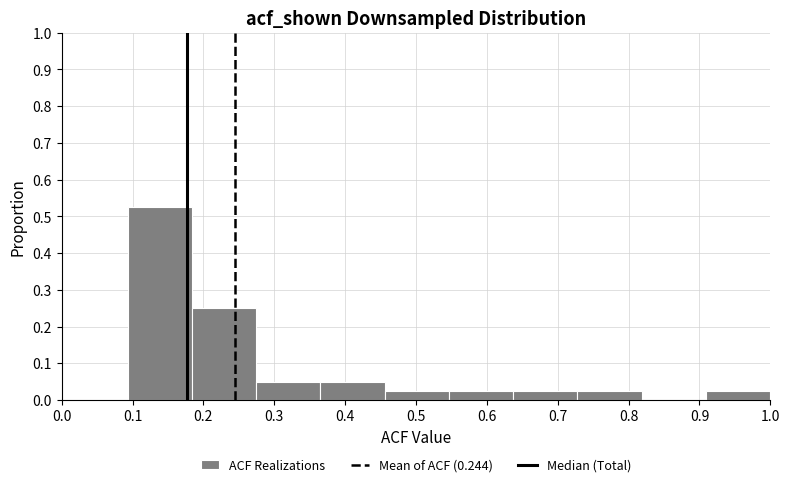

Over which range of the x-axis is the bar tallest?

0.09 to 0.18